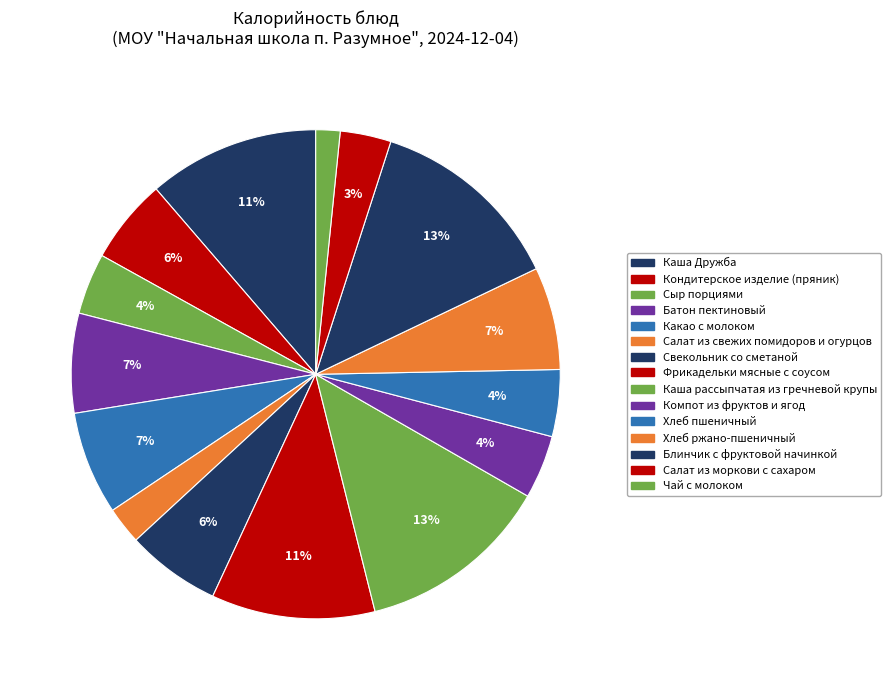

Rank the categories by value from lowest to highest.

Чай с молоком, Салат из свежих помидоров и огурцов, Салат из моркови с сахаром, Сыр порциями, Компот из фруктов и ягод, Хлеб пшеничный, Кондитерское изделие (пряник), Свекольник со сметаной, Батон пектиновый, Хлеб ржано-пшеничный, Какао с молоком, Фрикадельки мясные с соусом, Каша Дружба, Каша рассыпчатая из гречневой крупы, Блинчик с фруктовой начинкой